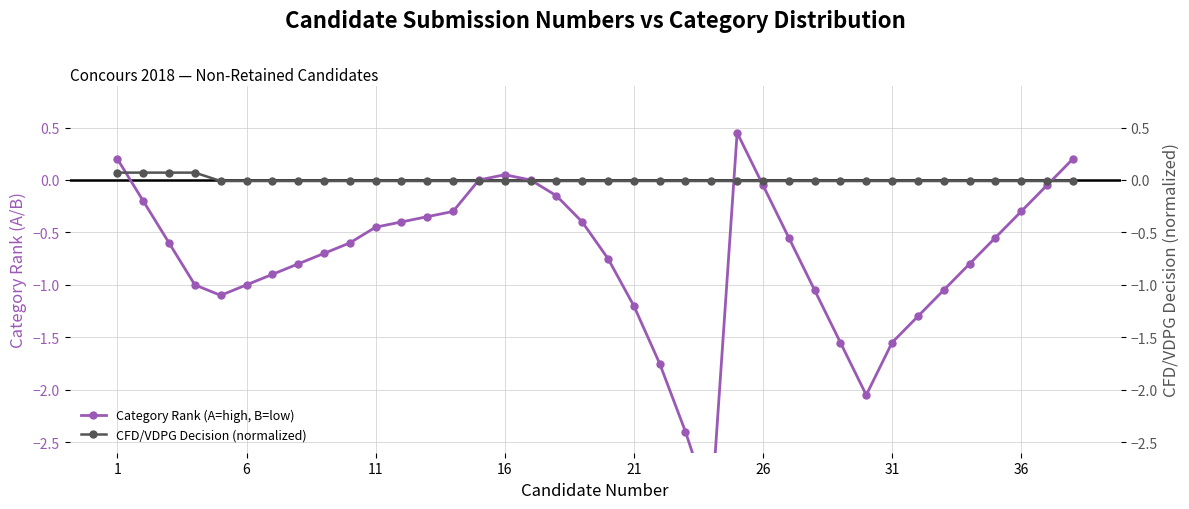

Is the value of CFD/VDPG Decision (normalized) at 10 greater than the value of Category Rank (A=high, B=low) at 36?

Yes